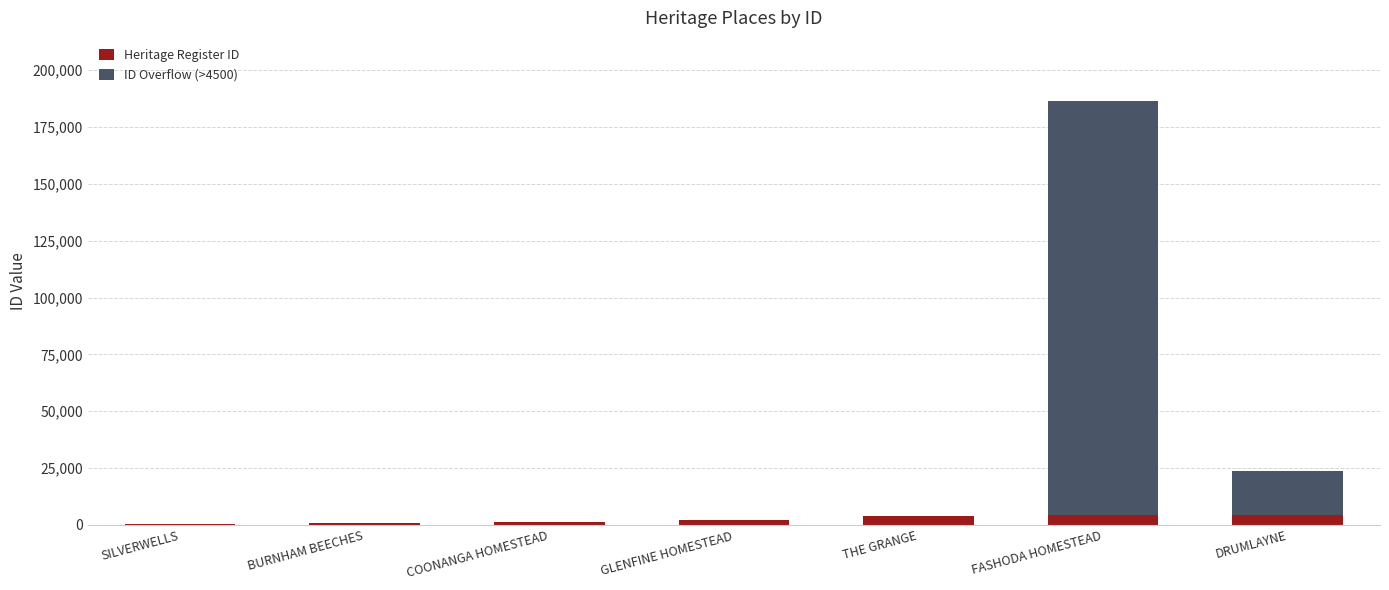

What is the total value across all series at DRUMLAYNE?

23749